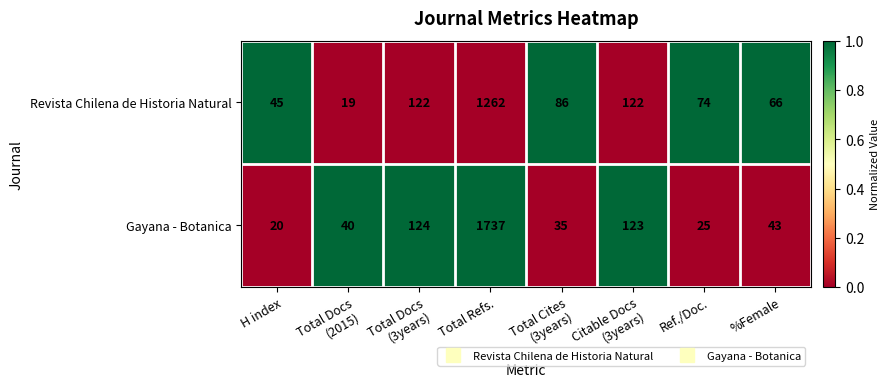

Which series has the widest spread of values?

Gayana - Botanica